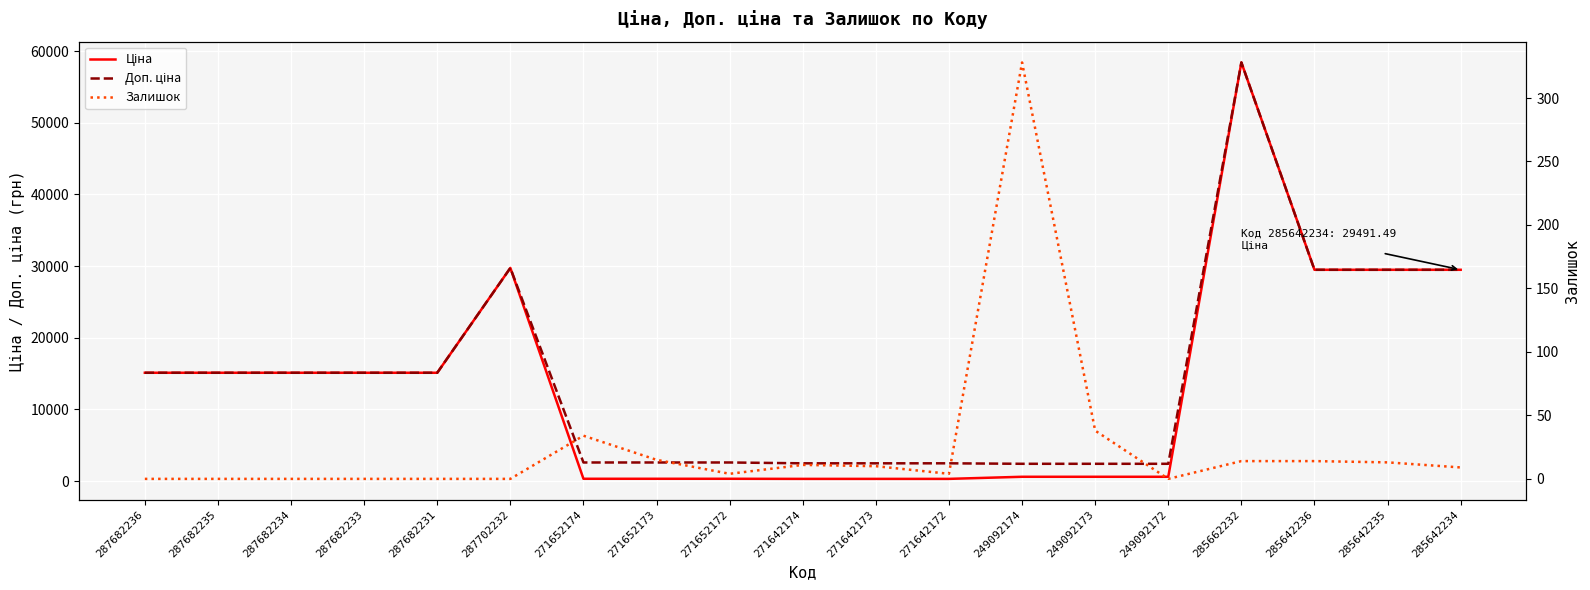

What is the label of the 12th point from the right?

271652173